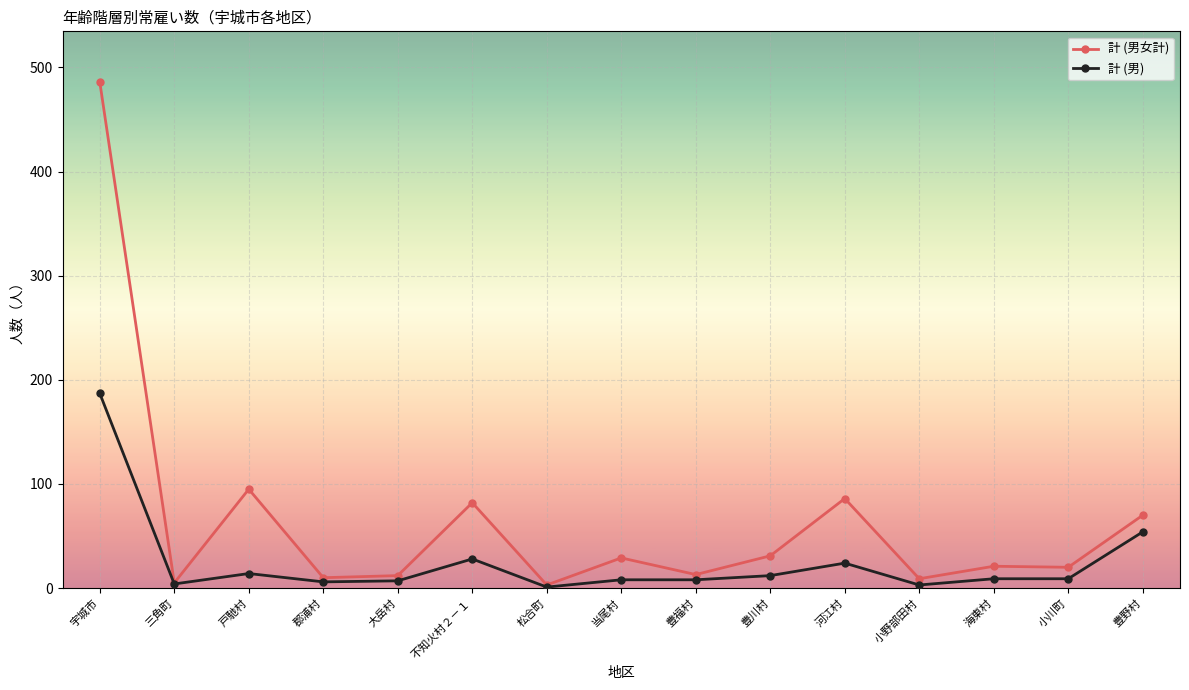

The value of 計 (男女計) at 豊川村 is 48. True or false?

False